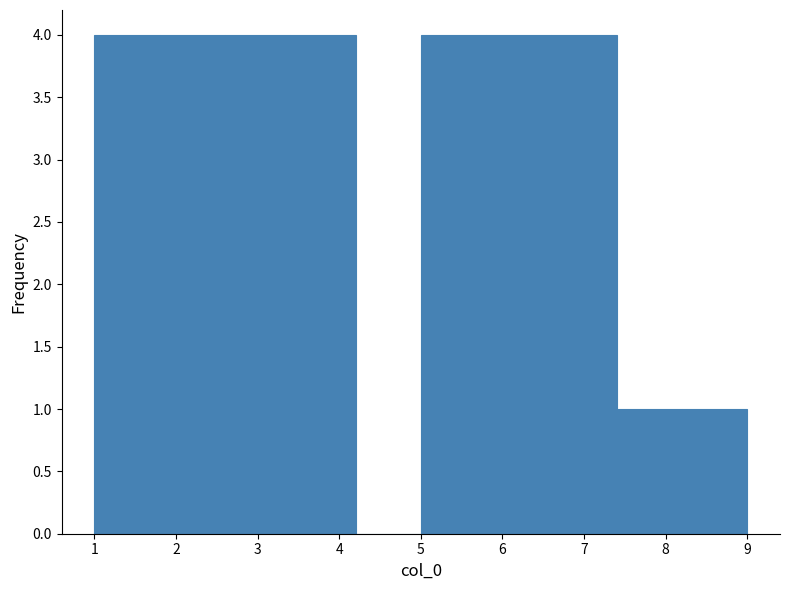

Reading left to right, list every bar in this chart as the range it spans on the x-axis followed by its height. The values are not printed on the chart, so give them approximately, as read against the axis.

1.0 to 1.8: 4
1.8 to 2.6: 4
2.6 to 3.4: 4
3.4 to 4.2: 4
4.2 to 5.0: 0
5.0 to 5.8: 4
5.8 to 6.6: 4
6.6 to 7.4: 4
7.4 to 8.2: 1
8.2 to 9.0: 1